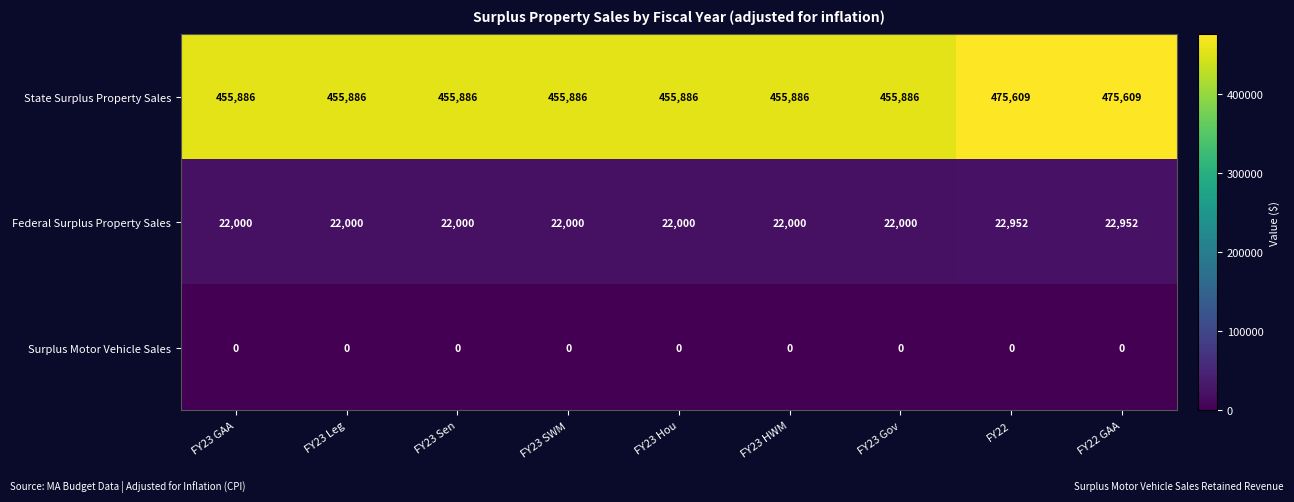

Reading right to left, what are all the values shown in this chart?

State Surplus Property Sales: FY22 GAA=475609	FY22=475609	FY23 Gov=455886	FY23 HWM=455886	FY23 Hou=455886	FY23 SWM=455886	FY23 Sen=455886	FY23 Leg=455886	FY23 GAA=455886
Federal Surplus Property Sales: FY22 GAA=22952	FY22=22952	FY23 Gov=22000	FY23 HWM=22000	FY23 Hou=22000	FY23 SWM=22000	FY23 Sen=22000	FY23 Leg=22000	FY23 GAA=22000
Surplus Motor Vehicle Sales: FY22 GAA=0	FY22=0	FY23 Gov=0	FY23 HWM=0	FY23 Hou=0	FY23 SWM=0	FY23 Sen=0	FY23 Leg=0	FY23 GAA=0